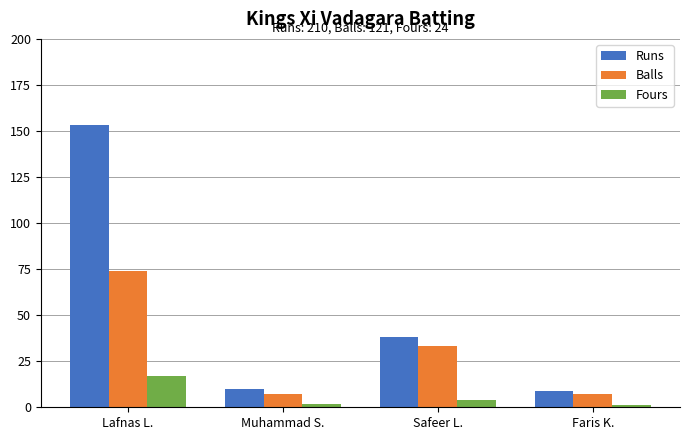

What value does the Runs series have at Lafnas L.?

153